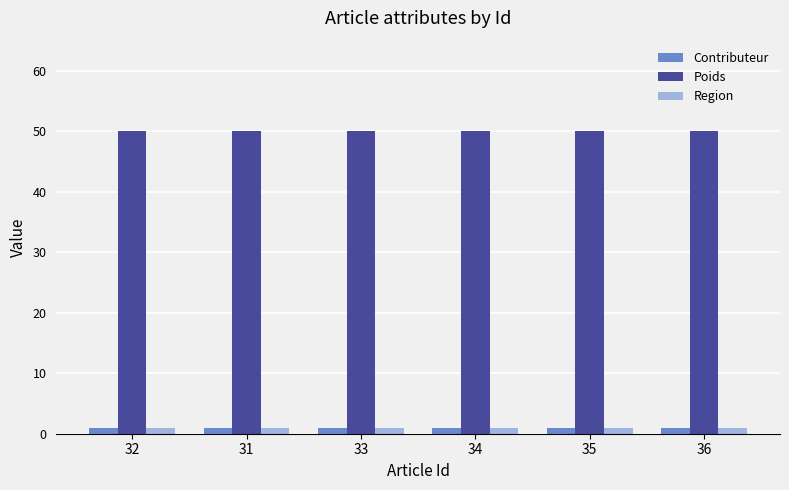

True or false: Contributeur has a value of 1 at 32.

True